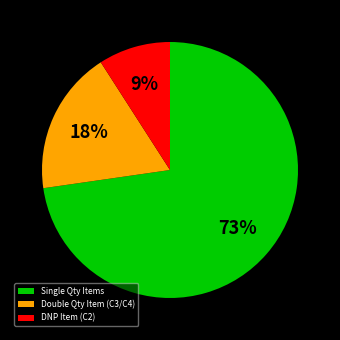

To the nearest percent, what is the difference between the largest and smallest slice percentages?

64%